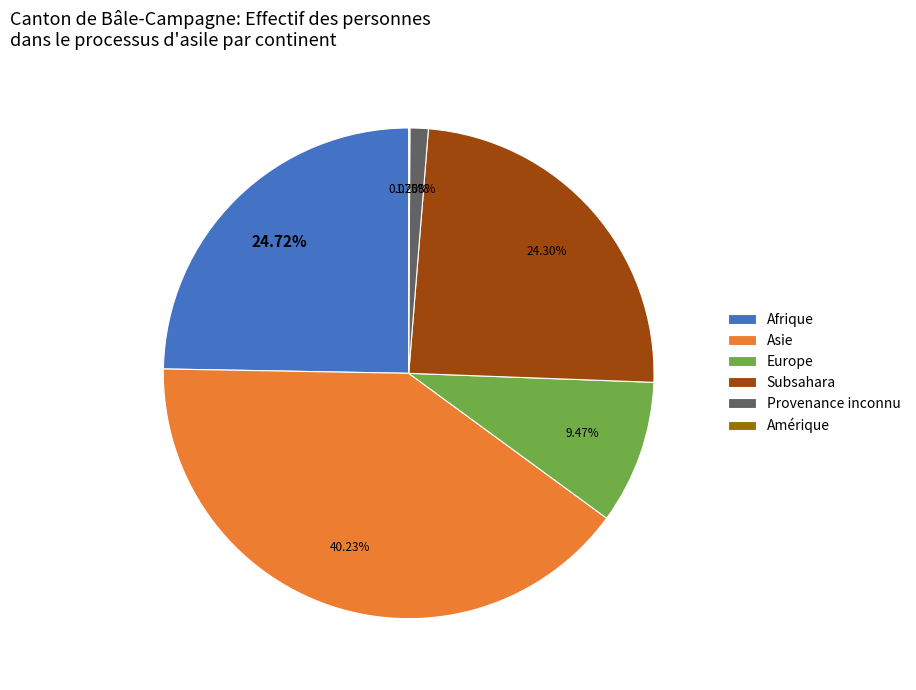

True or false: Subsahara accounts for 33% of the total.

False